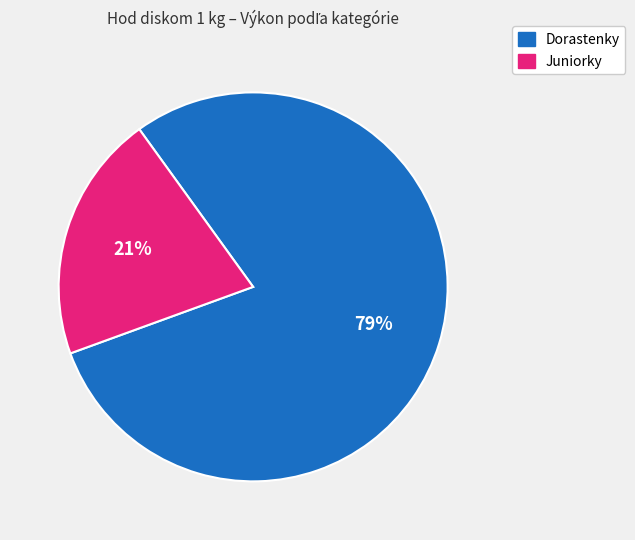

Approximately how many times larger is the value at Juniorky compared to Dorastenky?

0.3